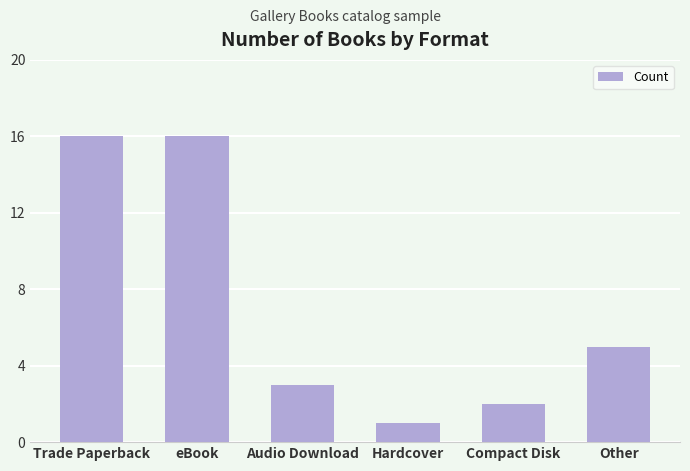

True or false: the data shows 1 at Hardcover.

True